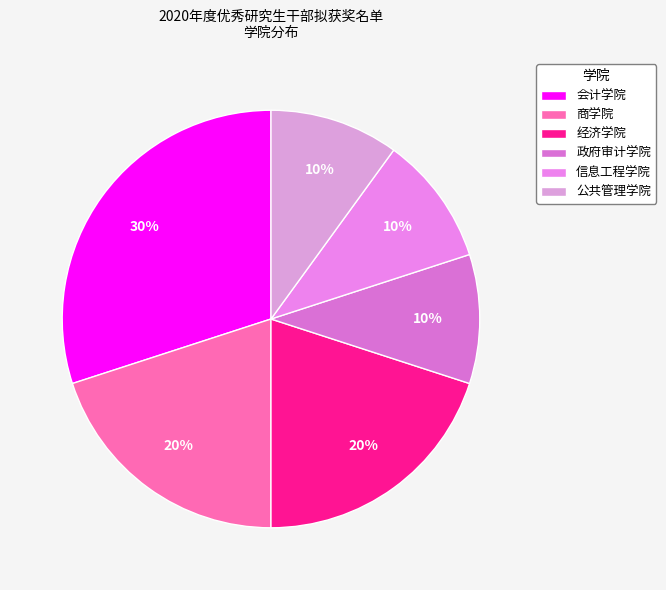

The 信息工程学院 slice represents 1% of the pie. True or false?

False